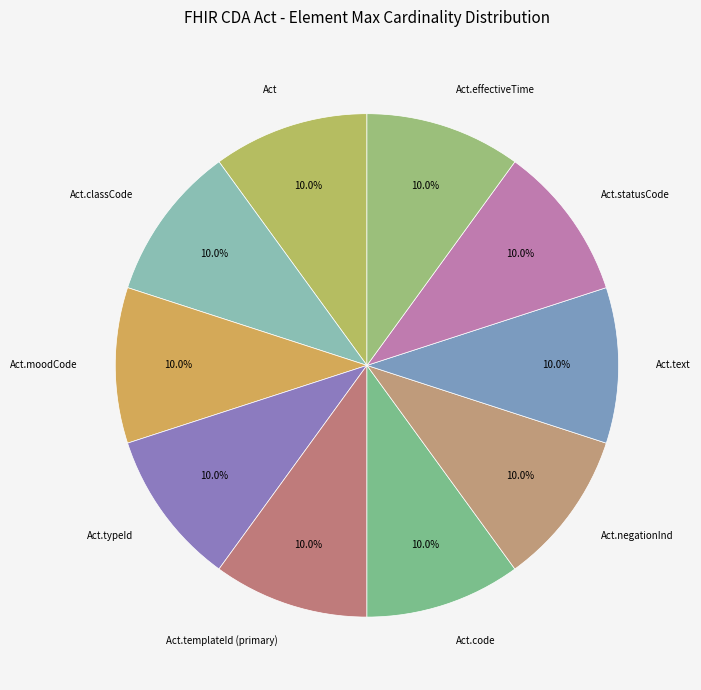

True or false: Act accounts for 10% of the total.

True